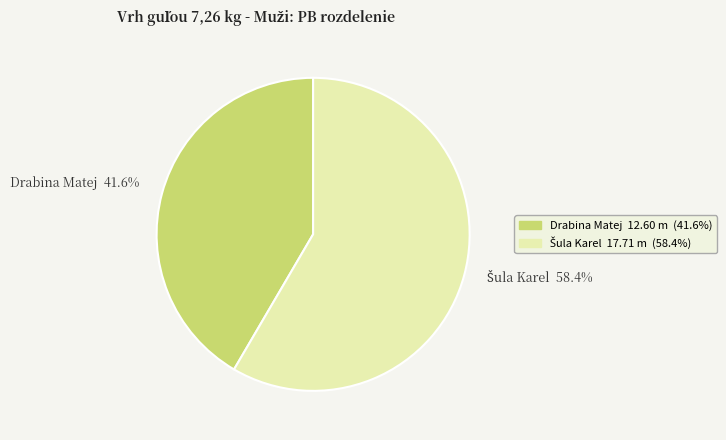

What portion of the pie excludes Drabina Matej?

58.4%